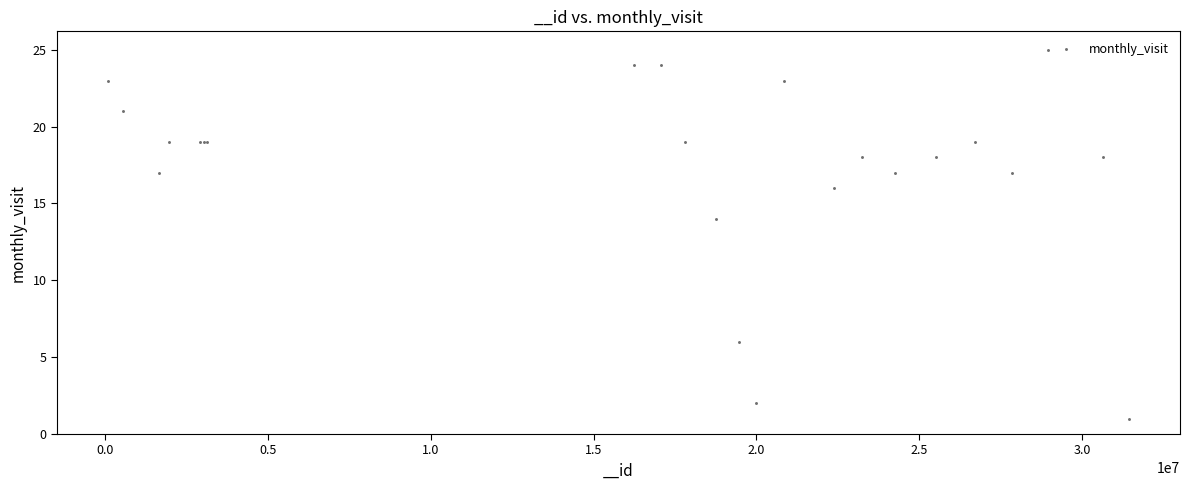

What Y value in the scatter plot is closest to 13?

14